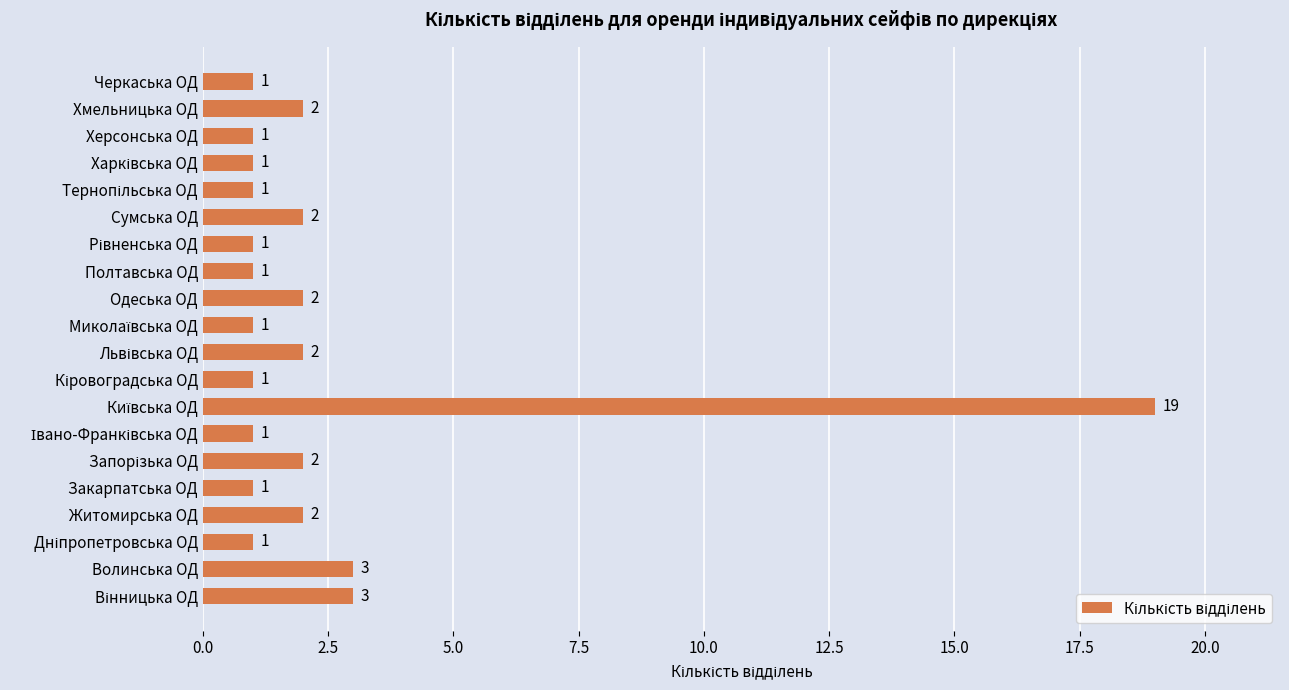

What is the smallest value displayed?

1